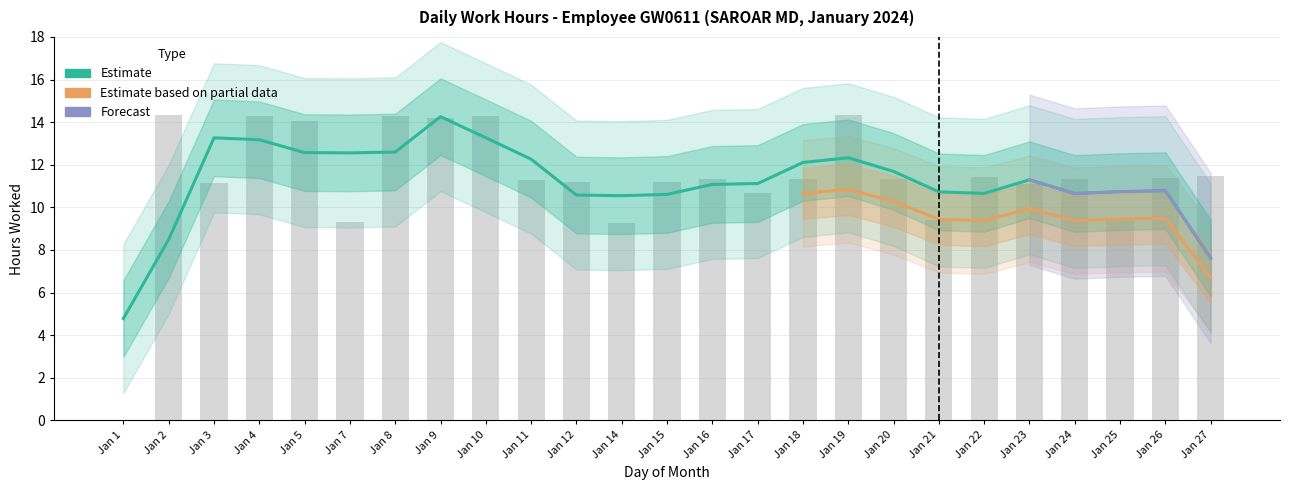

What is the sum of the values at Jan 21 and Jan 3?

20.6